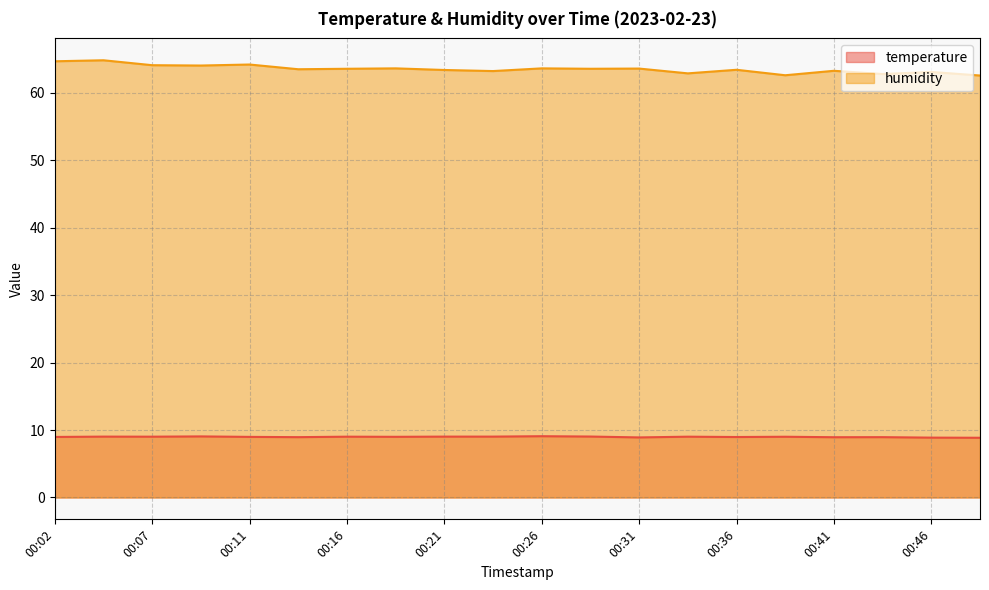

The temperature series shows 9.1 at 00:26. True or false?

True